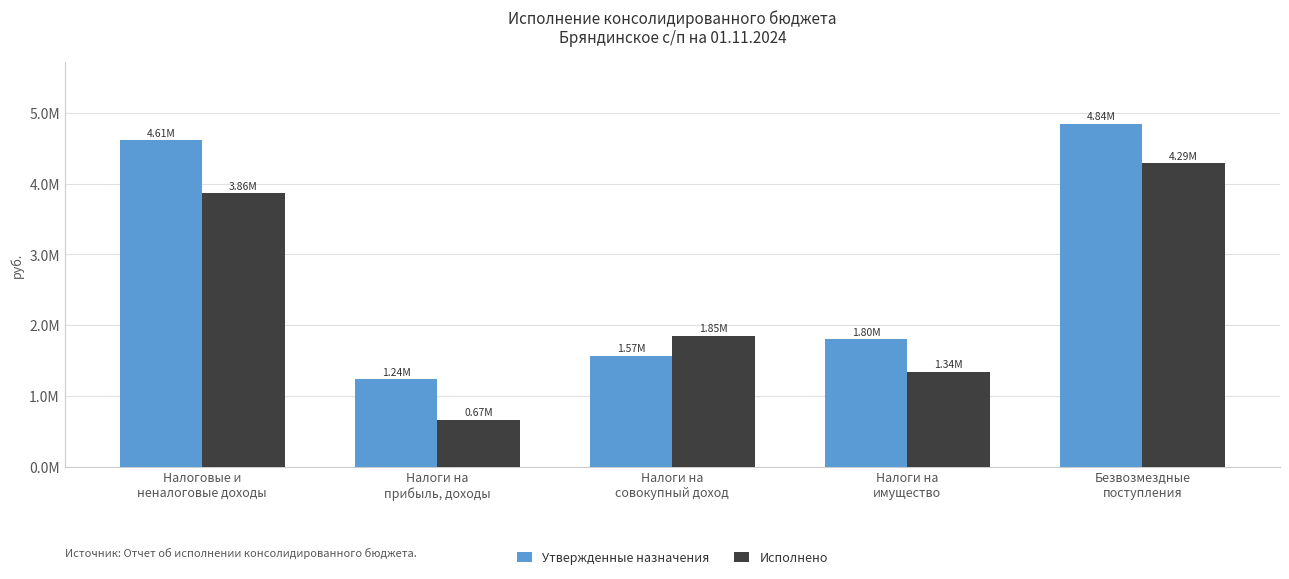

At which label does Утвержденные назначения reach its minimum?

Налоги на
прибыль, доходы